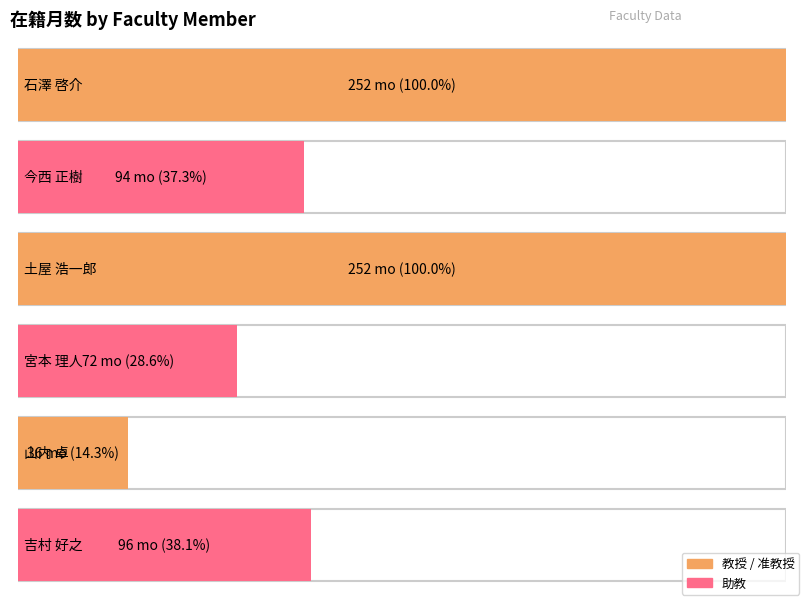

What is the difference between the maximum and second lowest values?

180